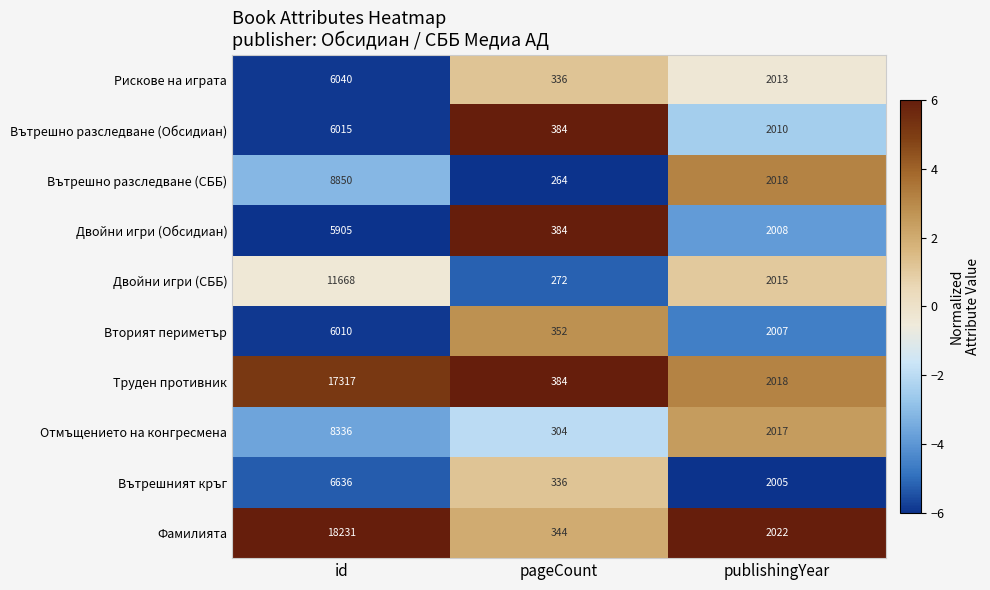

At id, list the series in order from largest to smallest.

Фамилията, Труден противник, Двойни игри (СББ), Вътрешно разследване (СББ), Отмъщението на конгресмена, Вътрешният кръг, Рискове на играта, Вътрешно разследване (Обсидиан), Вторият периметър, Двойни игри (Обсидиан)